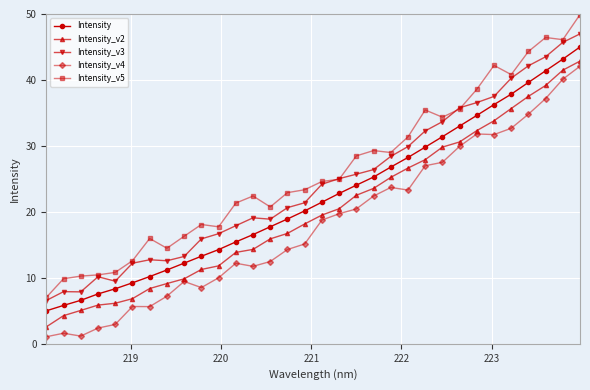

What is the value of the Intensity_v4 point at the 24th from the left?

27.5